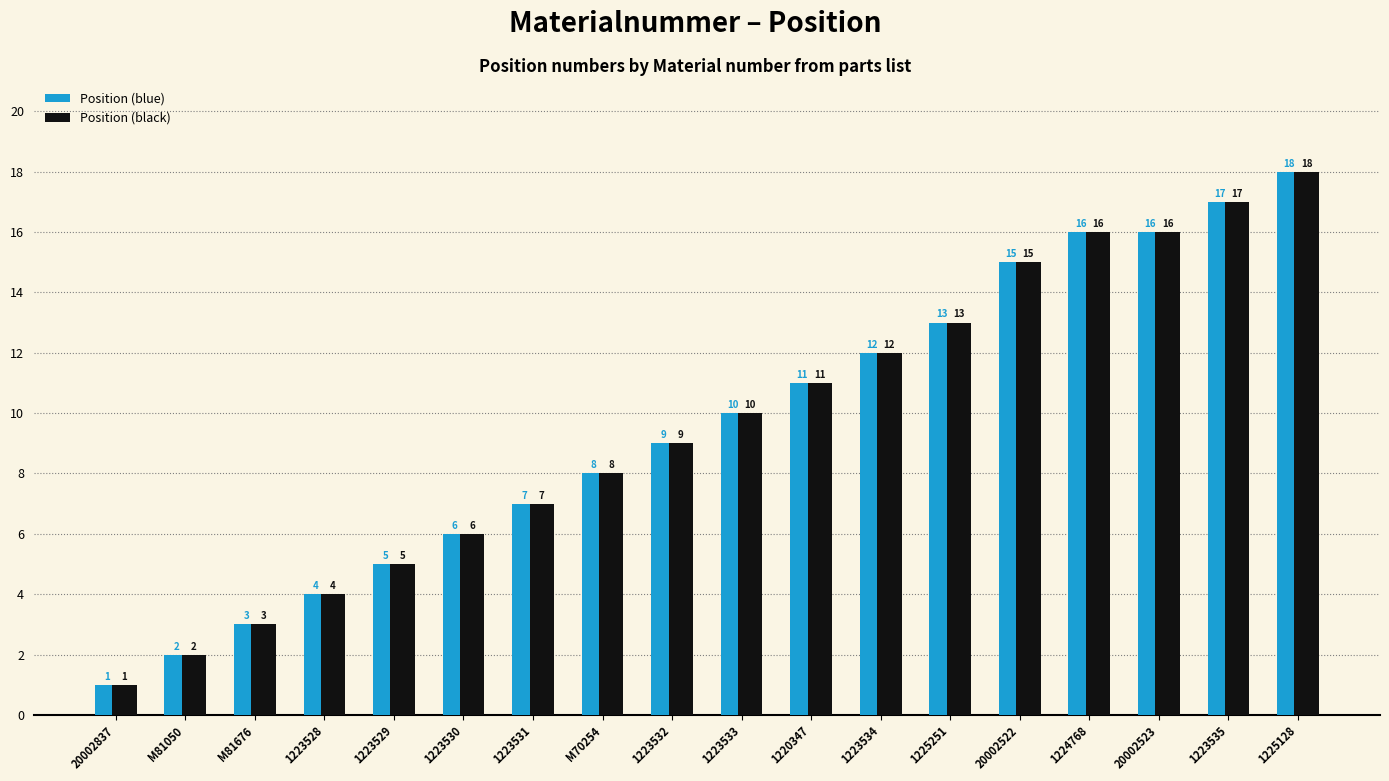

What is the average value of the Position (blue) series?

10